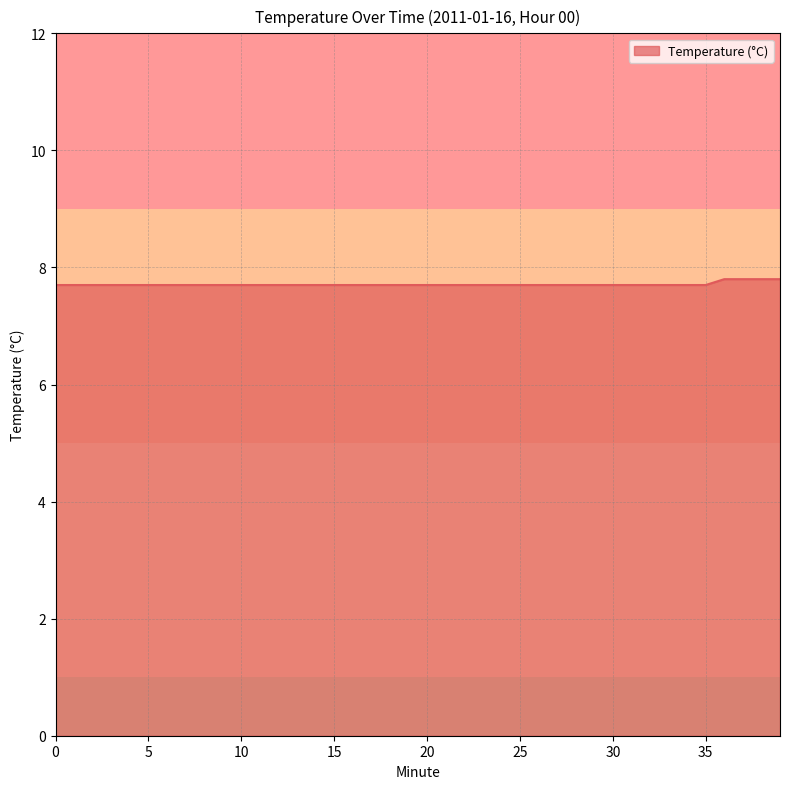

What is the maximum value shown in the chart?

7.8